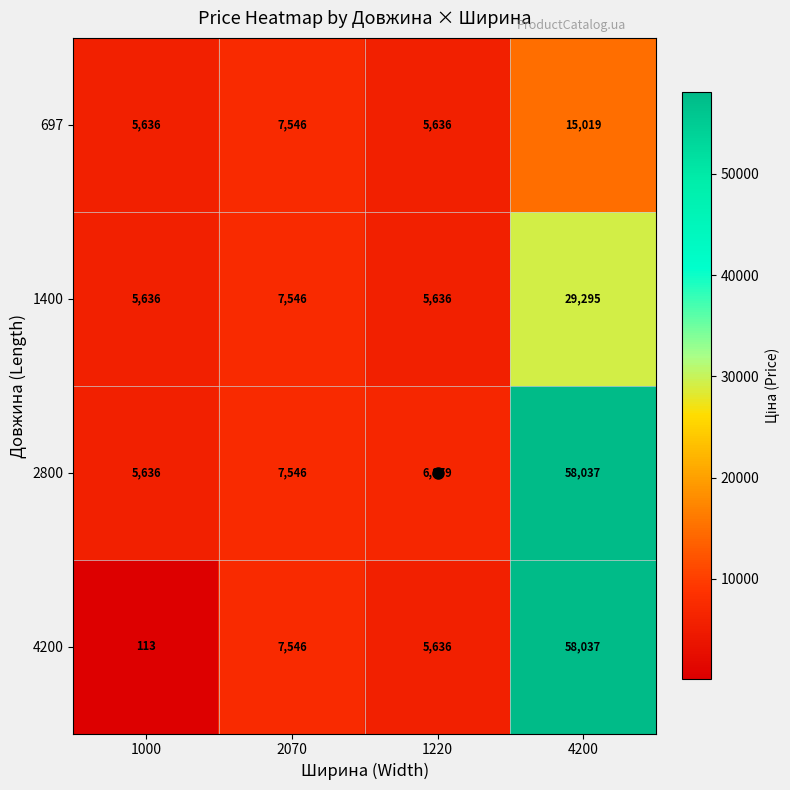

List the labels in order of 2800 value, smallest first.

1000, 1220, 2070, 4200